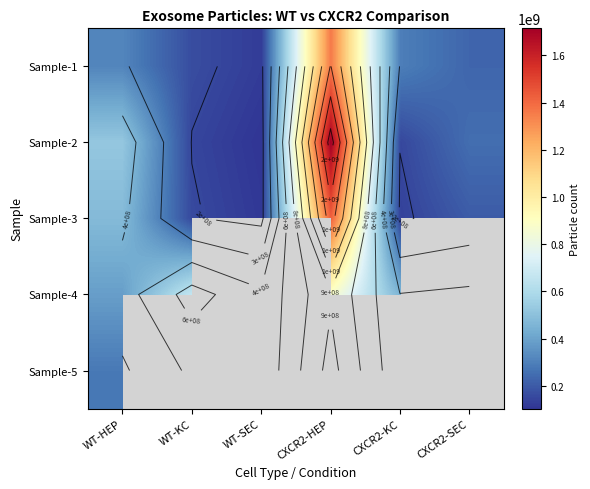

Is the value of Sample-4 at WT-SEC greater than the value of Sample-3 at WT-HEP?

No